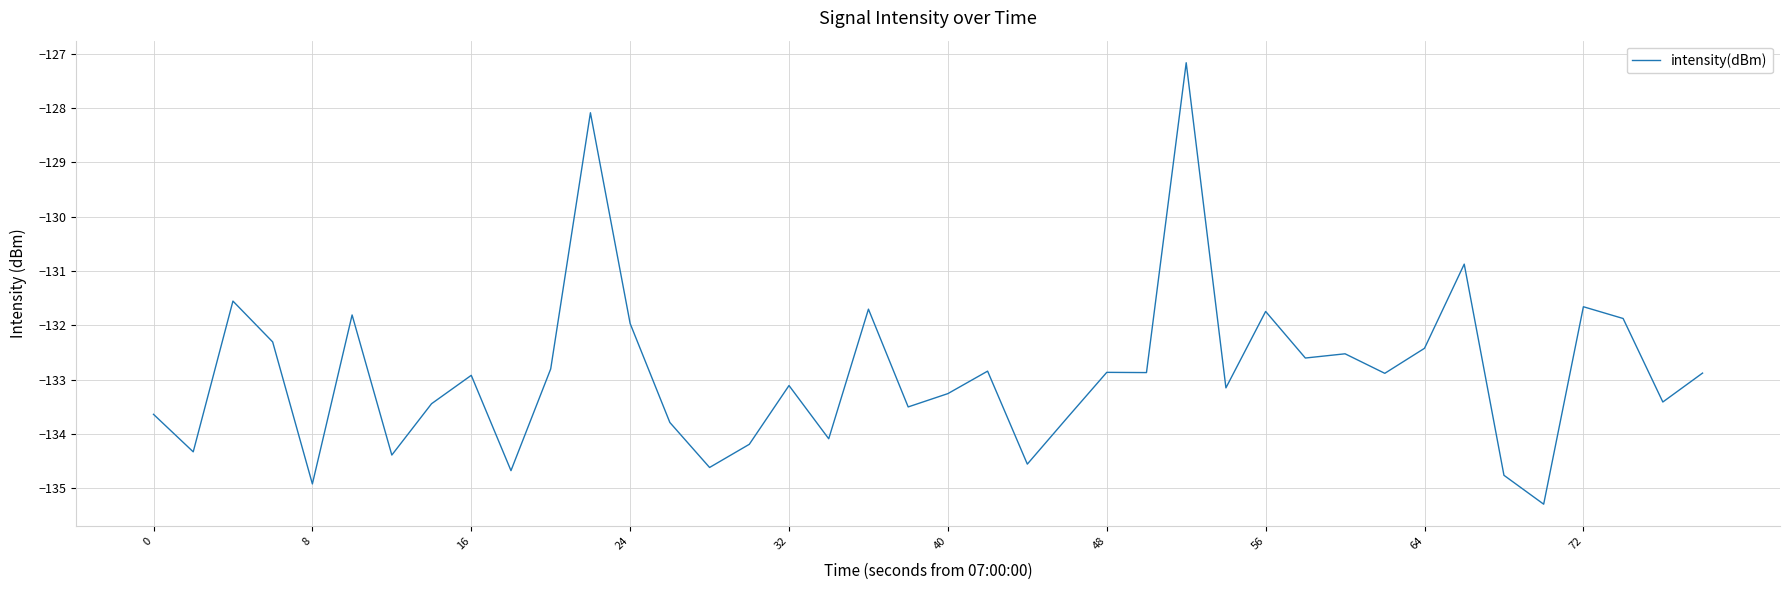

What is the smallest value displayed?

-135.3